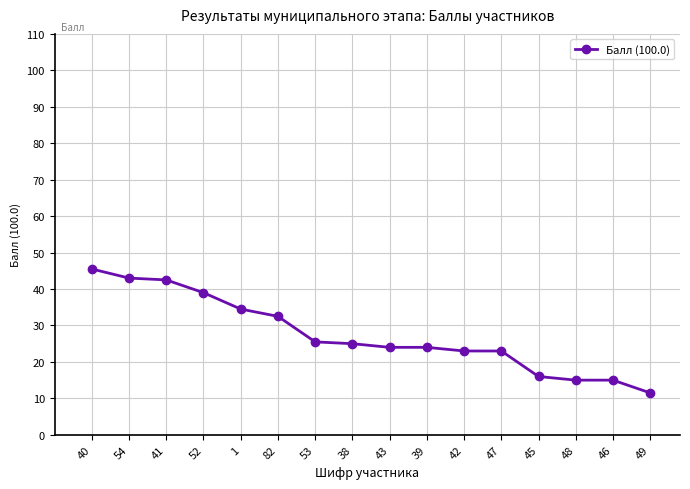

The value at 42 is 33.5. True or false?

False